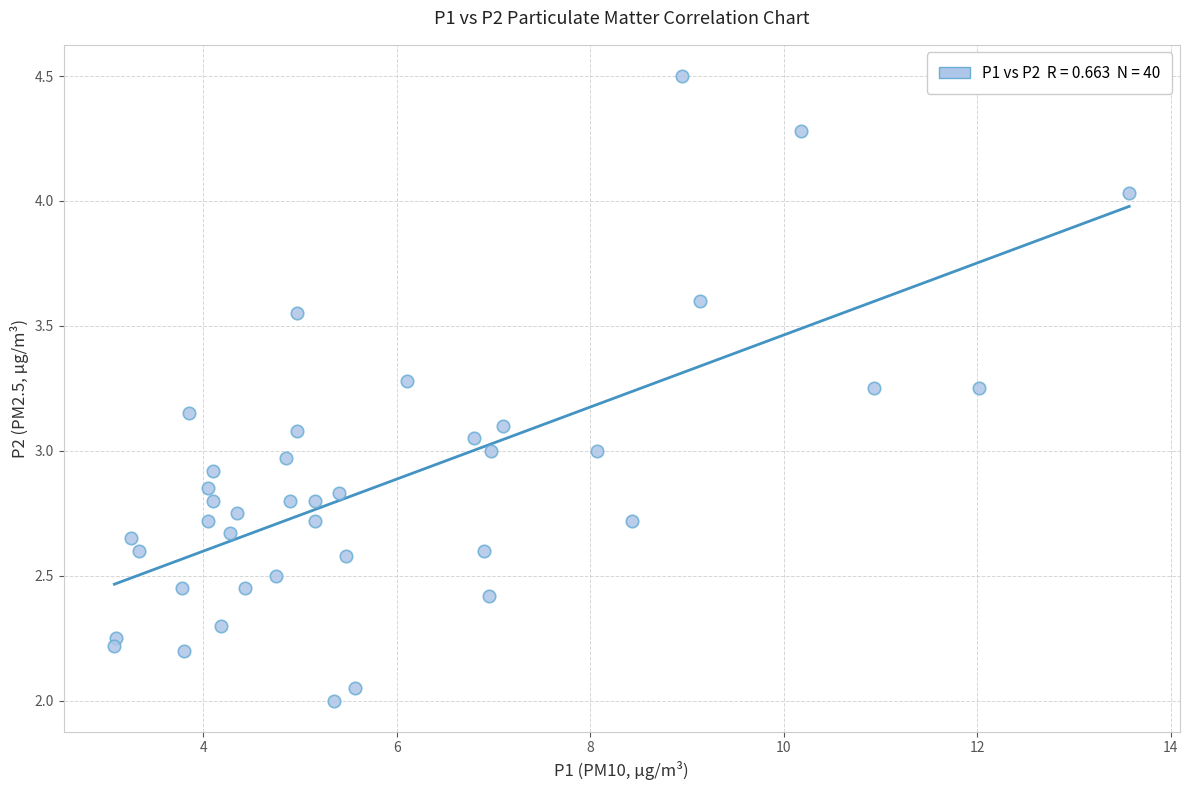

What is the range of X values (max minus min)?

10.5